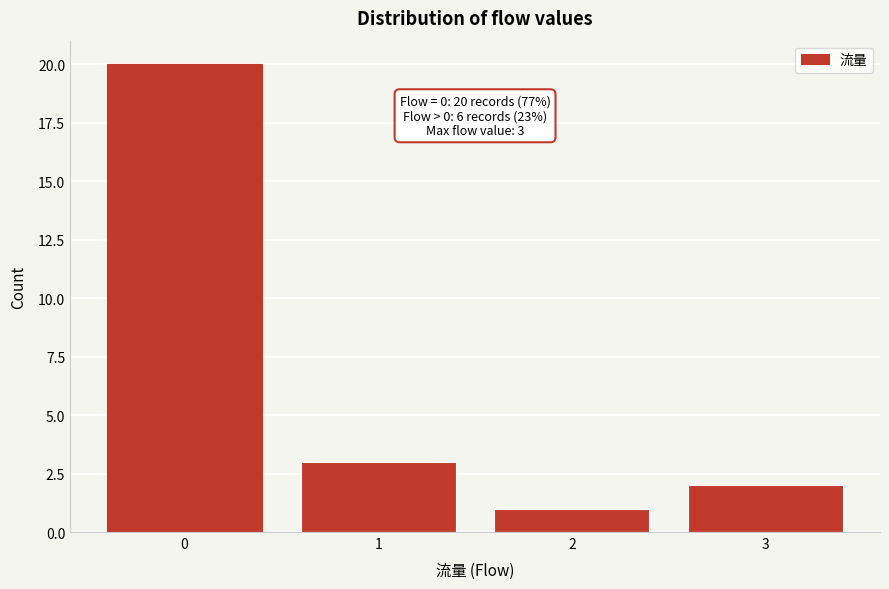

Which range on the x-axis has the tallest bar?

-0.5 to 0.5